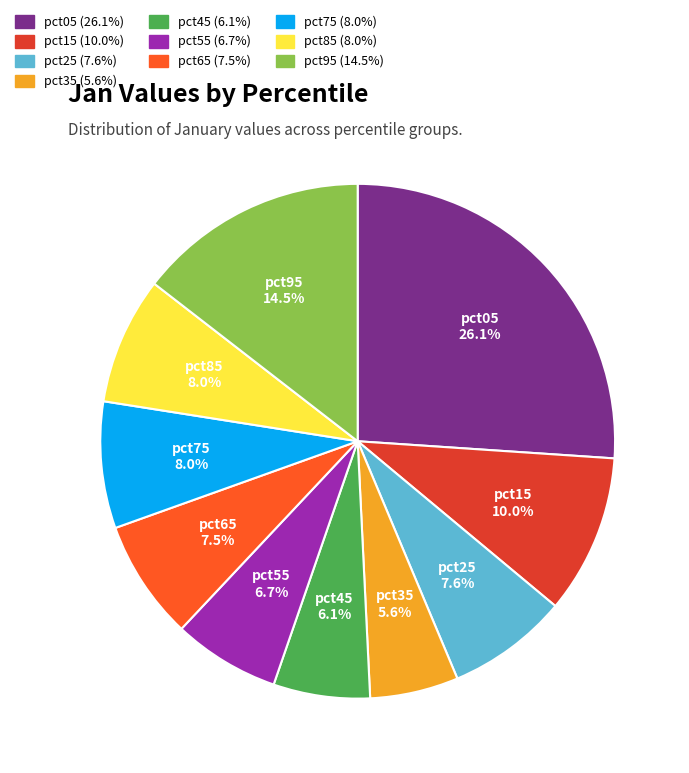

Combined, what portion of the pie is pct95 and pct75?

22.5%